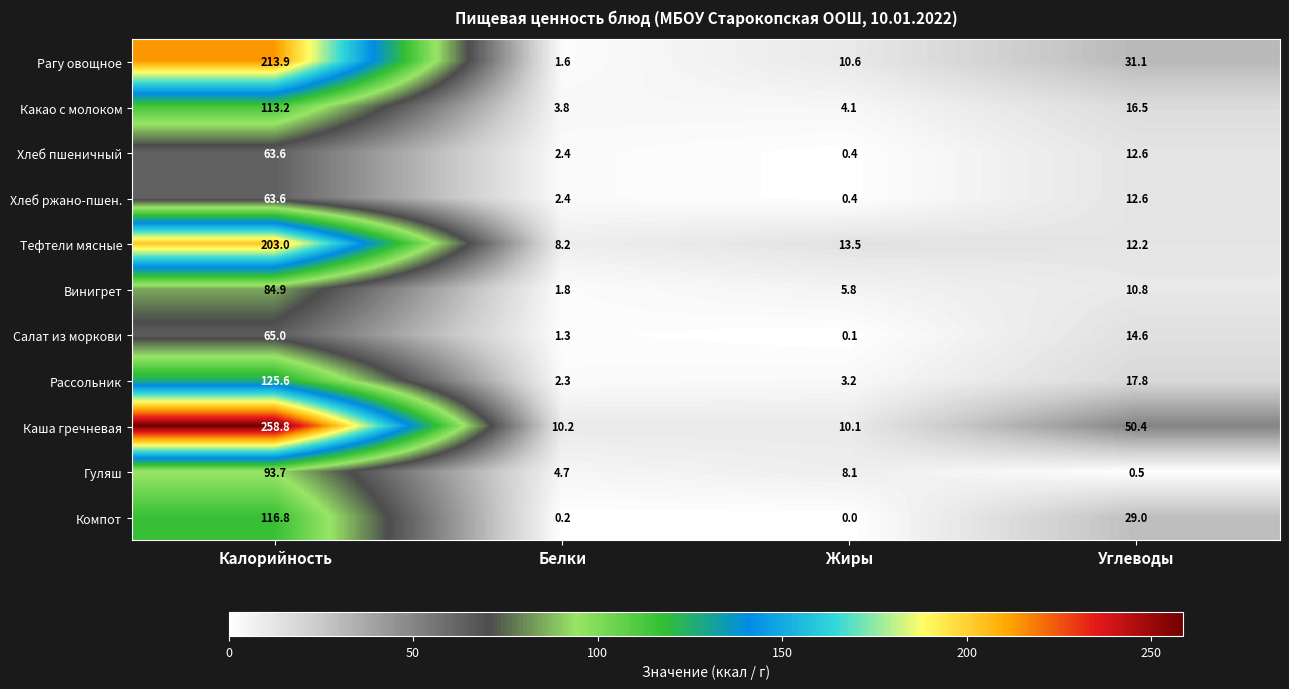

Where does the Хлеб ржано-пшен. series first go above 12?

Калорийность